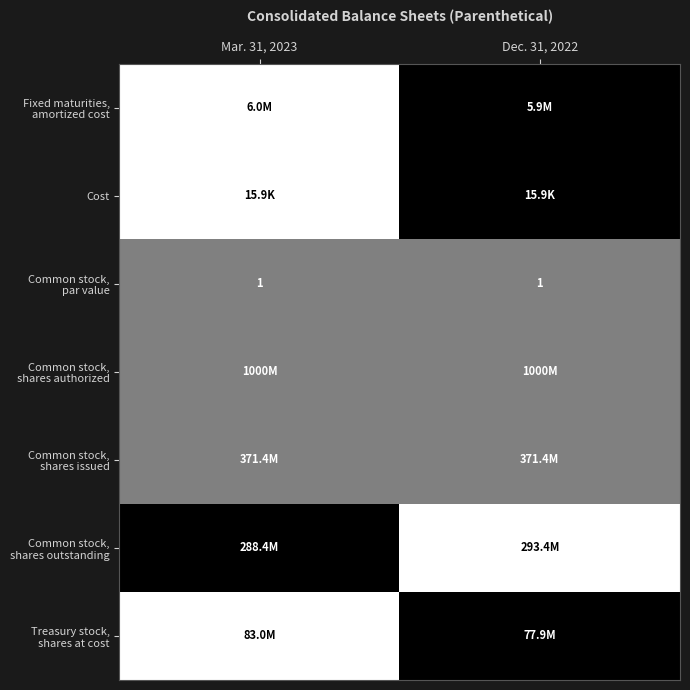

Rank the categories by Common stock, shares authorized value from lowest to highest.

Mar. 31, 2023, Dec. 31, 2022